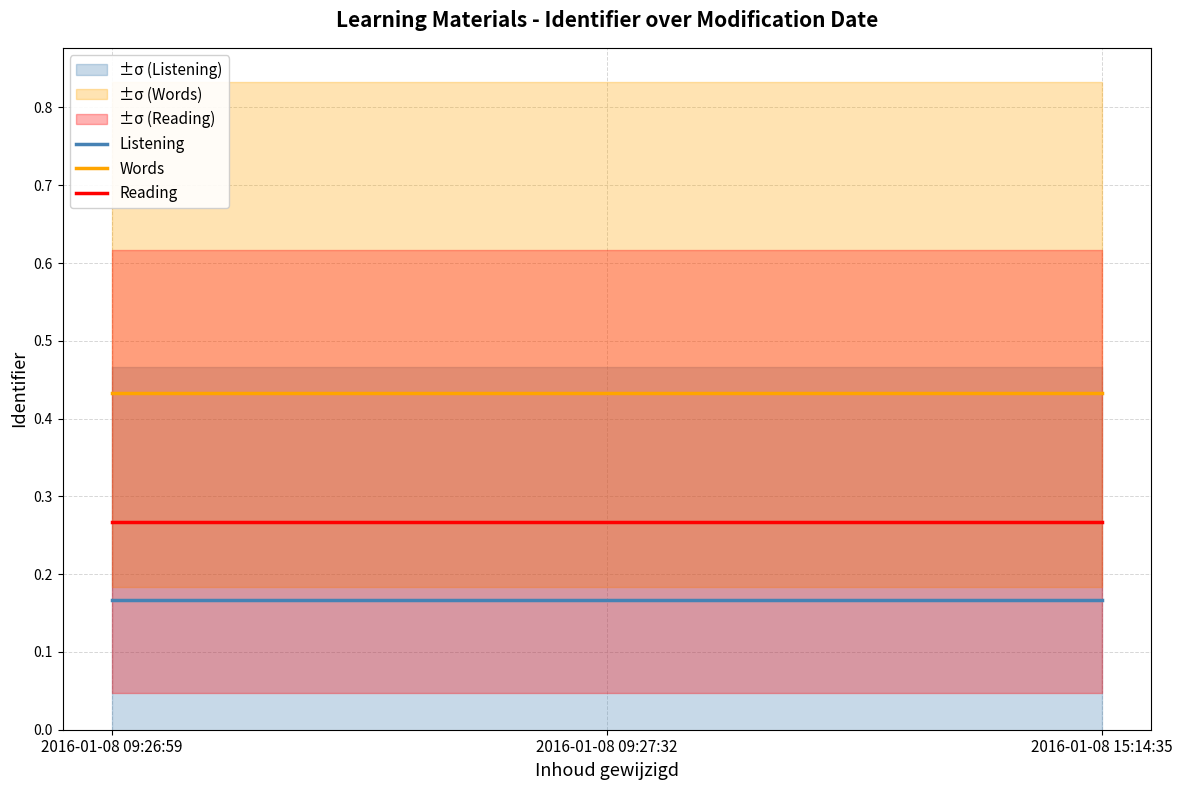

What is the label of the 3rd point from the right?

2016-01-08 09:26:59